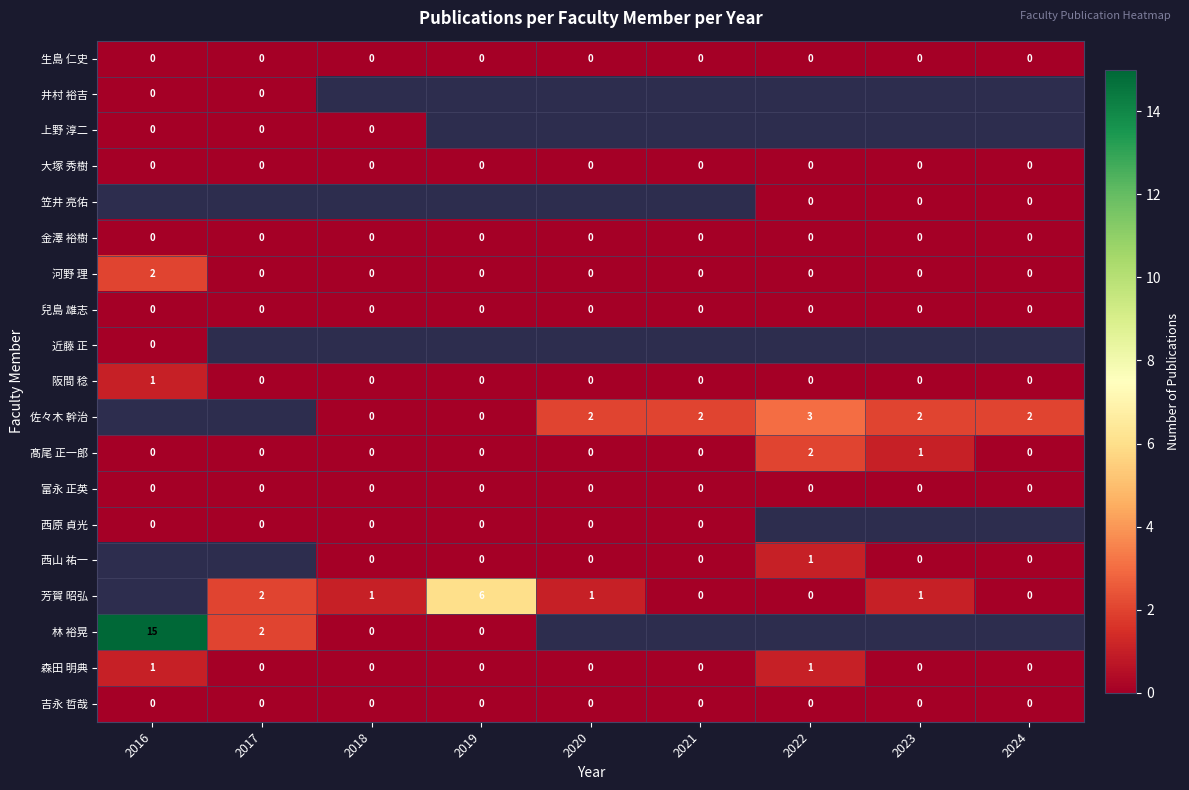

How many data points in 阪間 稔 are above 0?

1